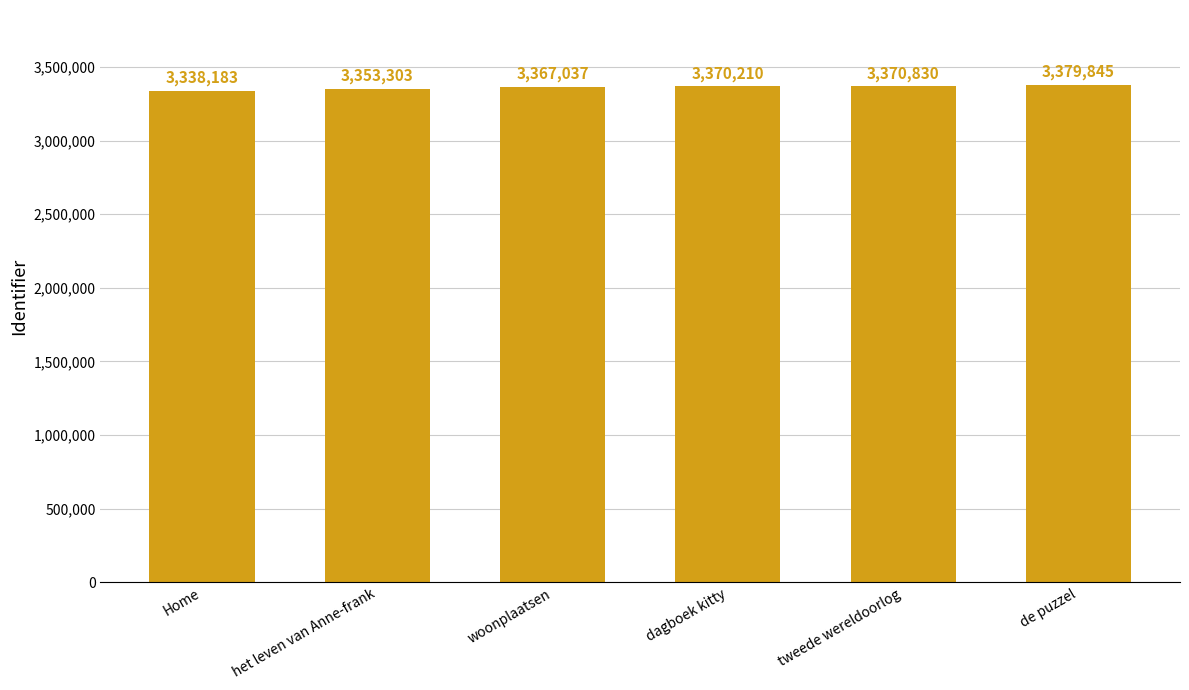

Is it true that the value at dagboek kitty is 3370210?

True